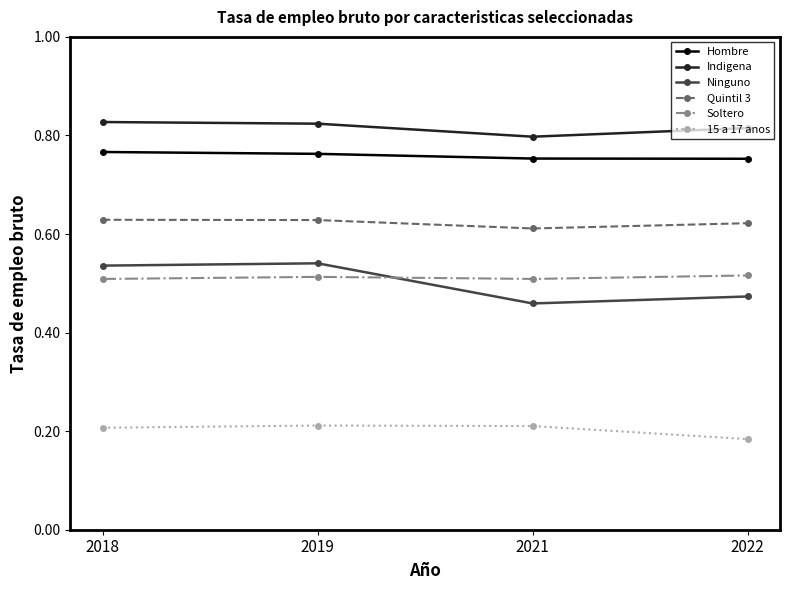

Which series has the largest total across all categories?

Indigena